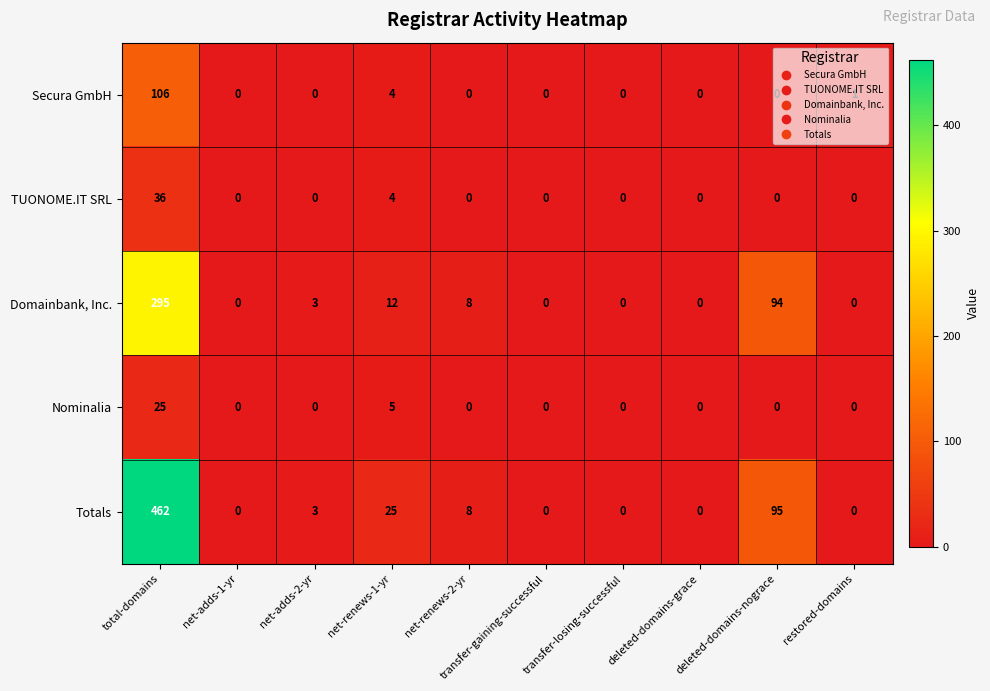

What is the total value across all series at net-adds-2-yr?

6